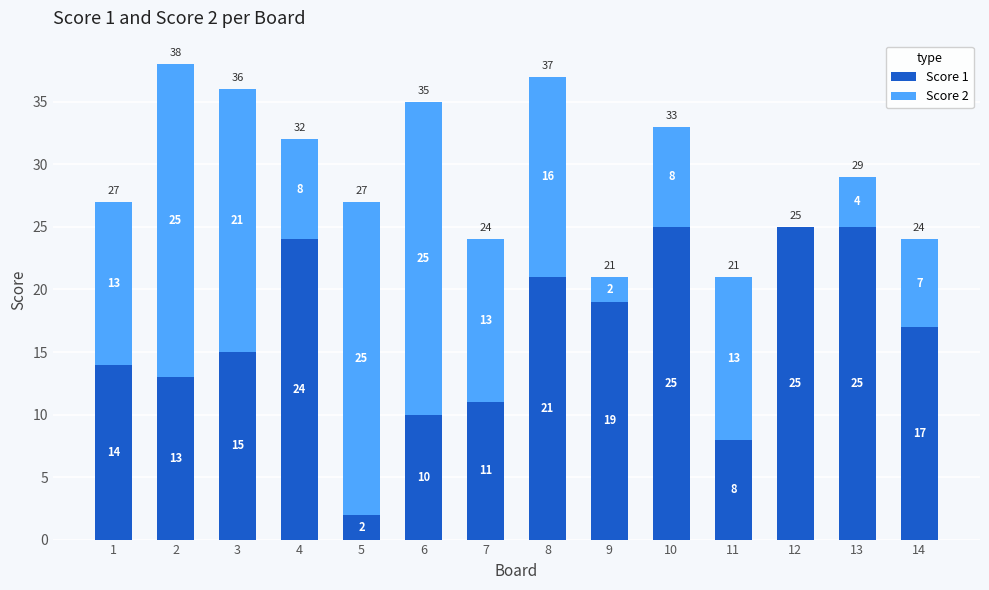

Are the bars horizontal?

No